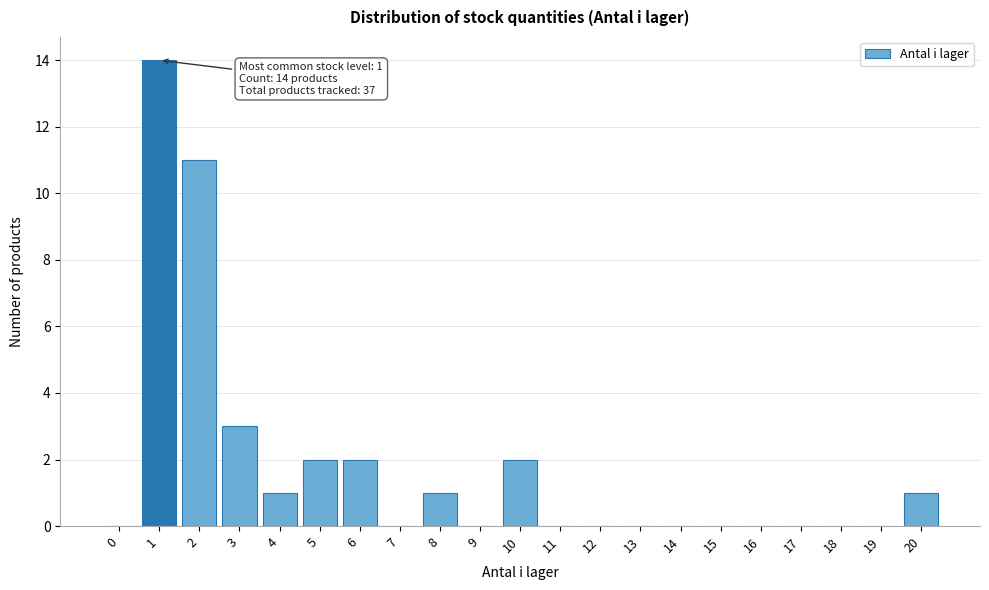

Reading right to left, extract all data points from this chart.

20=1	19=0	18=0	17=0	16=0	15=0	14=0	13=0	12=0	11=0	10=2	9=0	8=1	7=0	6=2	5=2	4=1	3=3	2=11	1=14	0=0